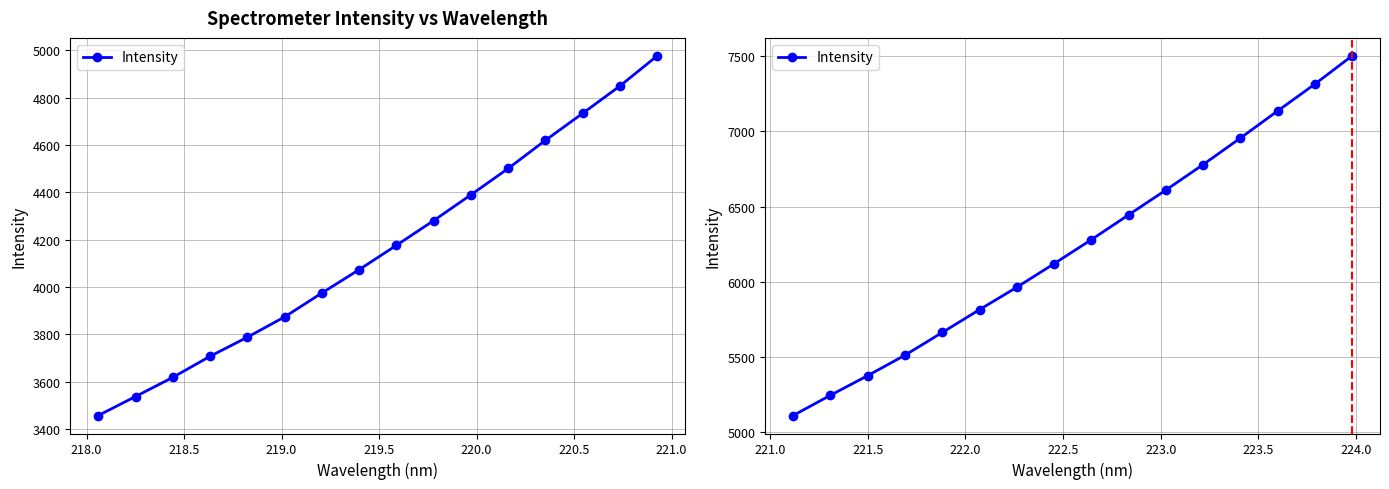

Reading right to left, extract all data points from this chart.

7499.9	7312.2	7134.0	6953.9	6778.0	6608.9	6444.3	6279.6	6120.0	5963.8	5815.4	5663.7	5512.8	5377.3	5246.8	5112.5